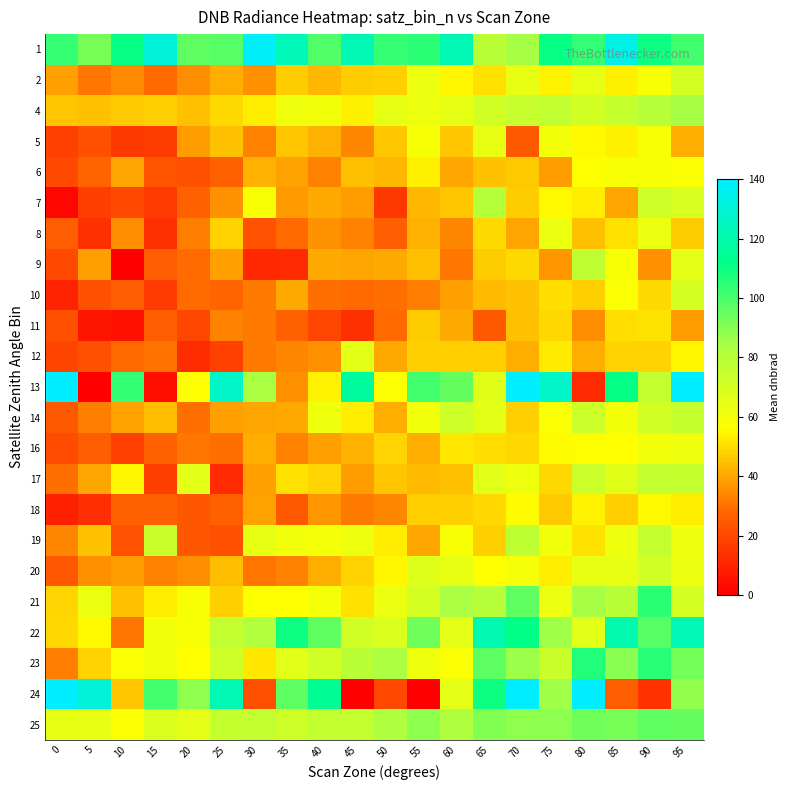

What is the spread (max minus min) of values at 40?

94.9